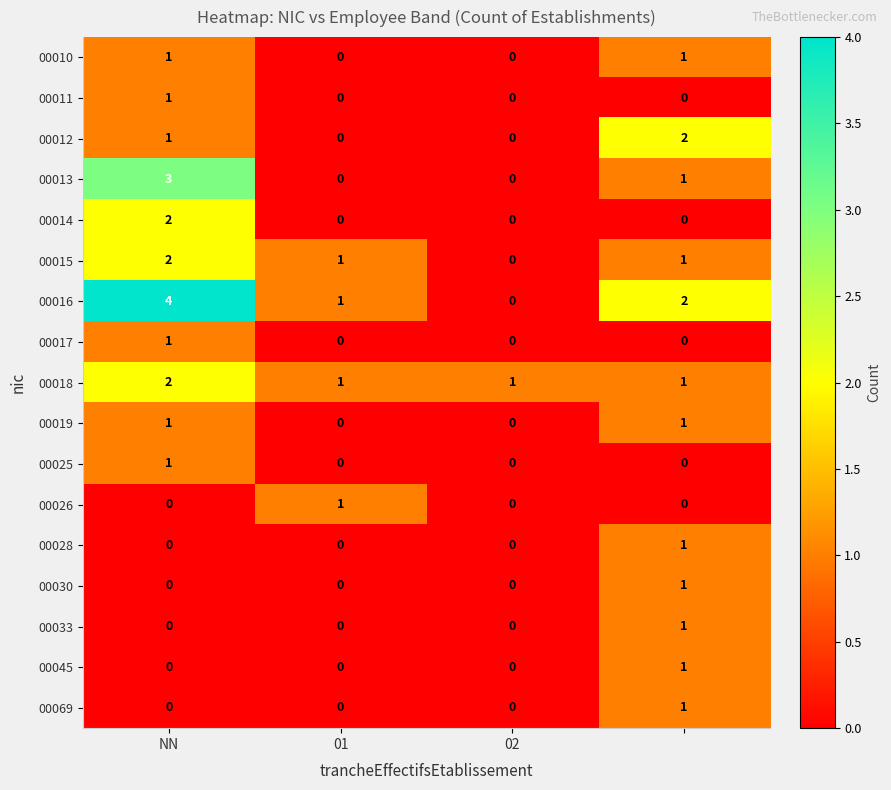

Count the 00019 values in the range 0 to 1.

4